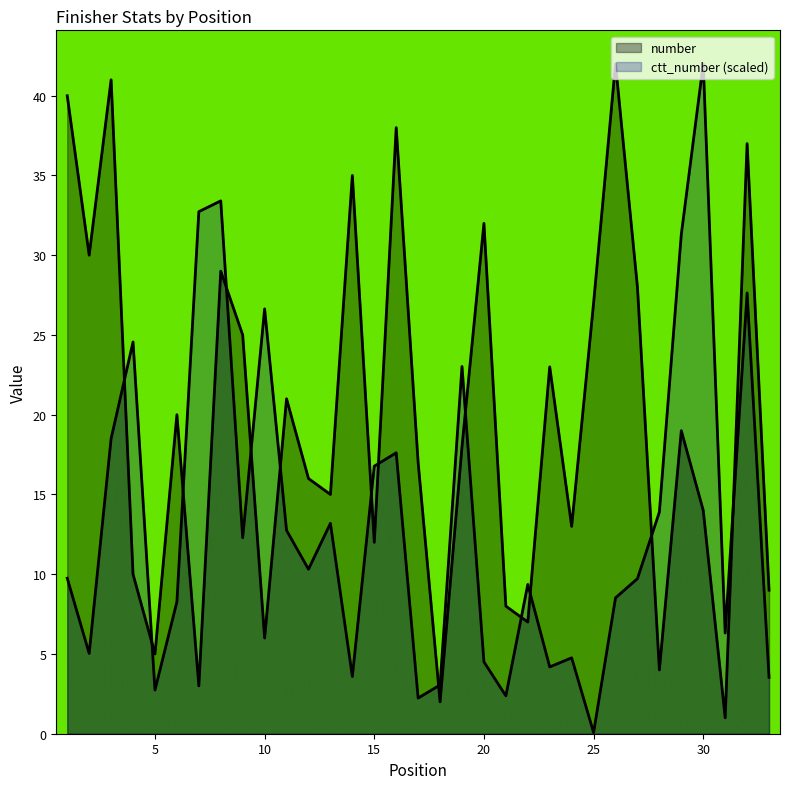

How many interior local peaks does the number series have?

11